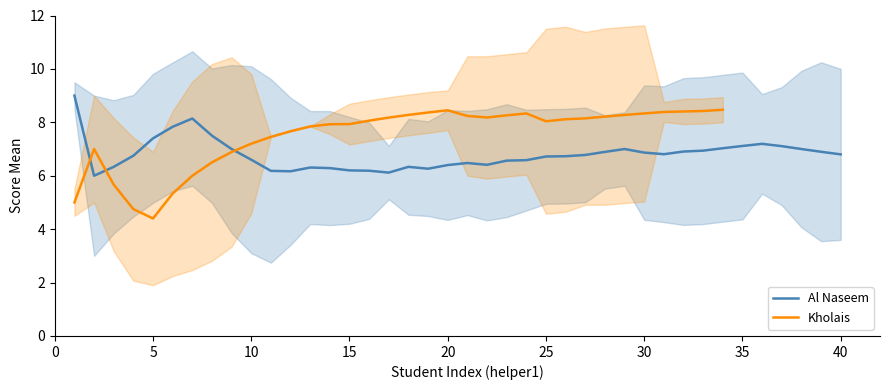

What is the difference between the highest and lowest values at 10?

7